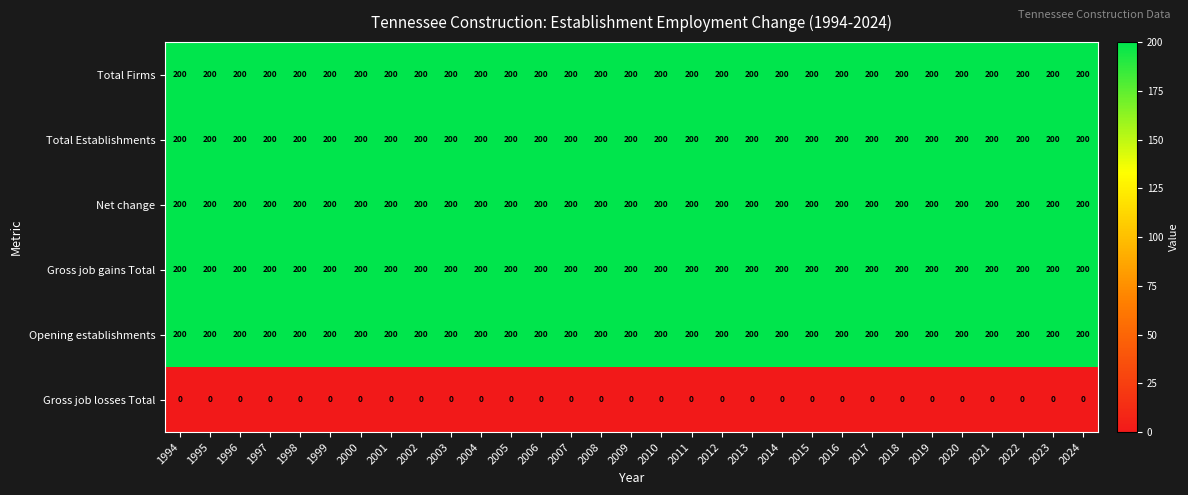

What is the maximum value for Net change?

200